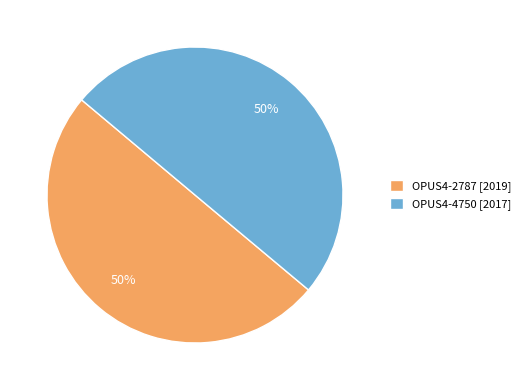

Combined, do OPUS4-4750 [2017] and OPUS4-2787 [2019] account for over 50%?

Yes